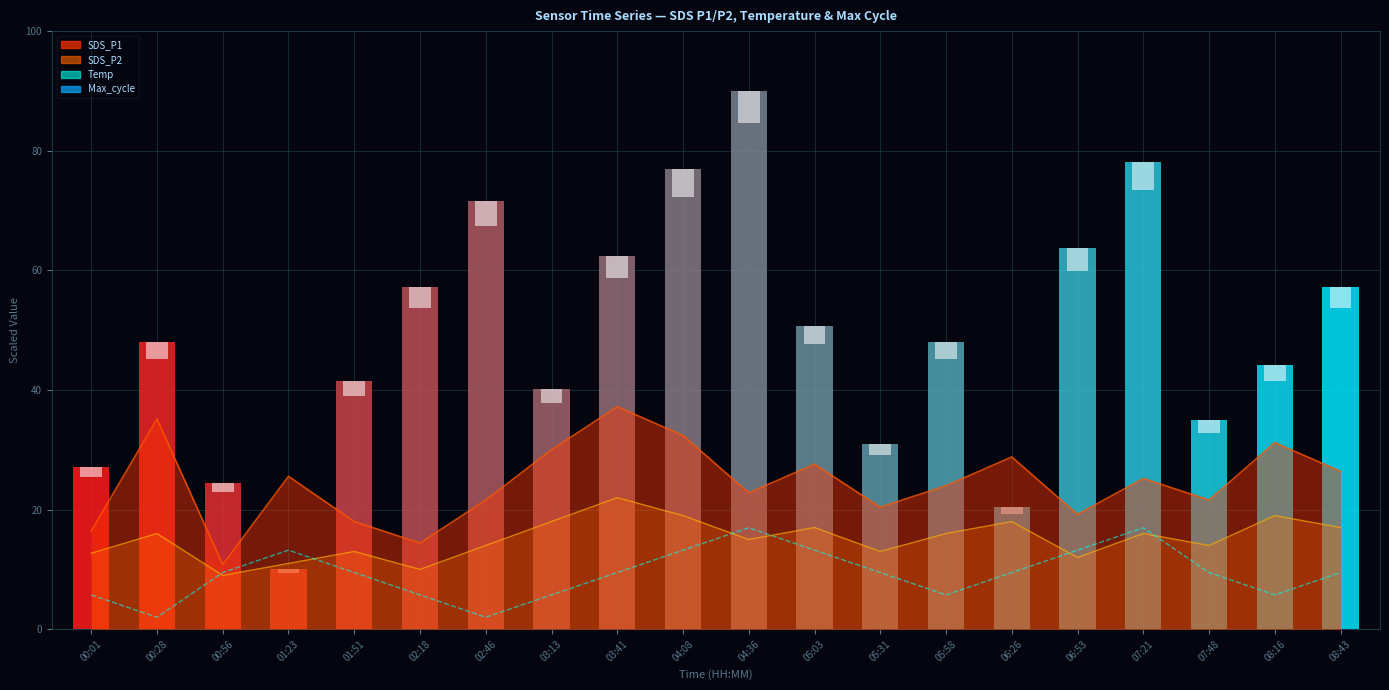

Reading right to left, extract all data points from this chart.

9.5	5.7	9.5	17.0	13.2	9.5	5.7	9.5	13.2	17.0	13.2	9.5	5.7	2.0	5.7	9.5	13.2	9.5	2.0	5.7